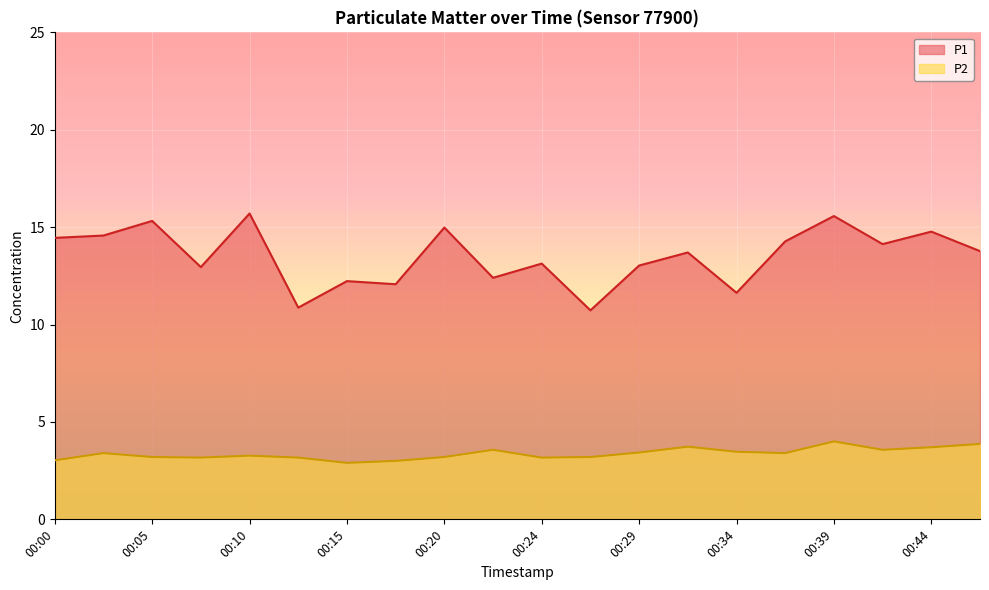

Where is the first local minimum for P1?

00:07